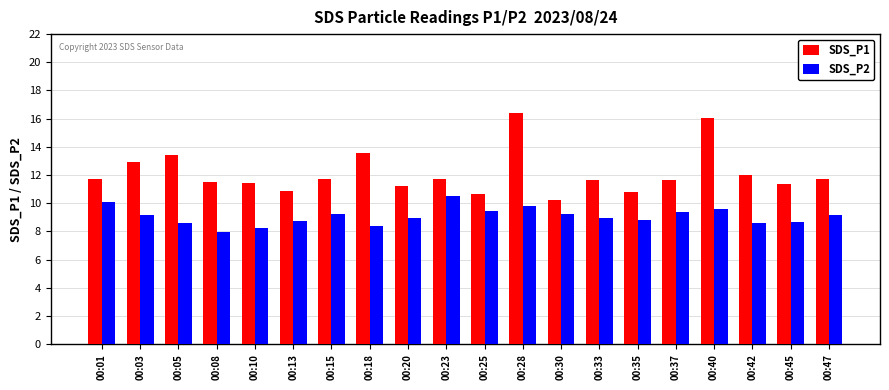

Which series has the widest spread of values?

SDS_P1